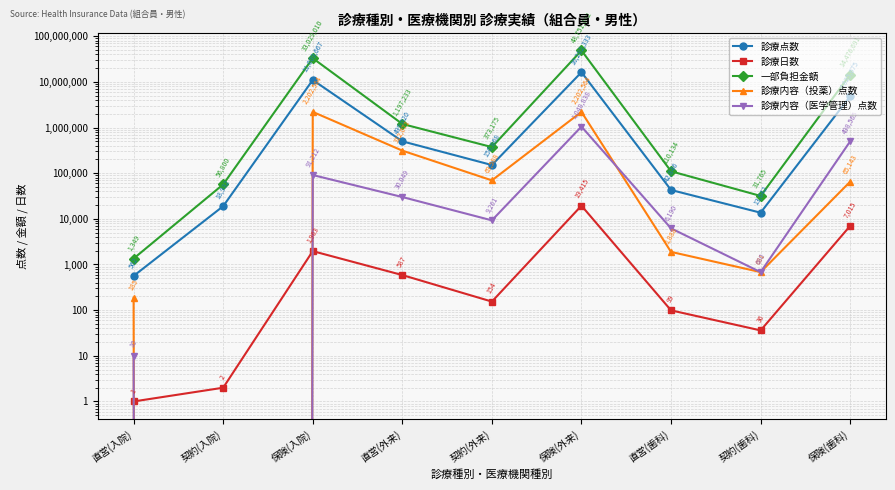

Reading right to left, extract all data points from this chart.

診療点数: 保険(歯科)=4825675	契約(歯科)=13642	直営(歯科)=42846	保険(外来)=16282333	契約(外来)=150868	直営(外来)=499020	保険(入院)=11009667	契約(入院)=18932	直営(入院)=562
診療日数: 保険(歯科)=7015	契約(歯科)=36	直営(歯科)=99	保険(外来)=19415	契約(外来)=154	直営(外来)=587	保険(入院)=1963	契約(入院)=2	直営(入院)=1
一部負担金額: 保険(歯科)=14476691	契約(歯科)=31765	直営(歯科)=110134	保険(外来)=48751492	契約(外来)=373175	直営(外来)=1197233	保険(入院)=33029010	契約(入院)=56800	直営(入院)=1349
診療内容（投薬）点数: 保険(歯科)=65143	契約(歯科)=681	直営(歯科)=1888	保険(外来)=2202564	契約(外来)=69588	直営(外来)=312071	保険(入院)=2202564	契約(入院)=0	直営(入院)=185
診療内容（医学管理）点数: 保険(歯科)=498565	契約(歯科)=680	直営(歯科)=6190	保険(外来)=1048838	契約(外来)=9261	直営(外来)=30049	保険(入院)=91212	契約(入院)=0	直営(入院)=10